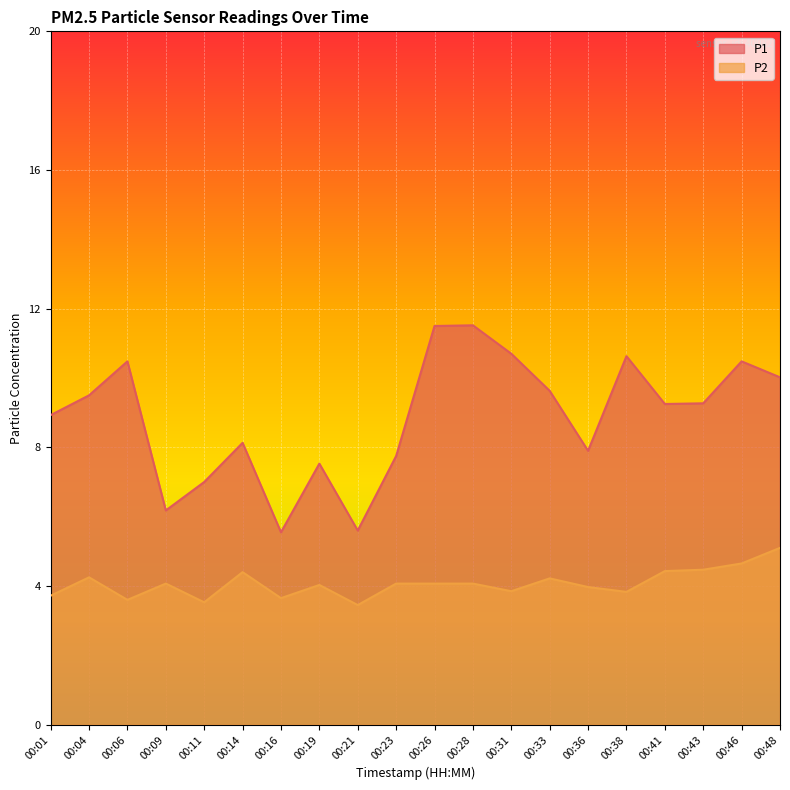

How many values in the P2 series are below 4?

8